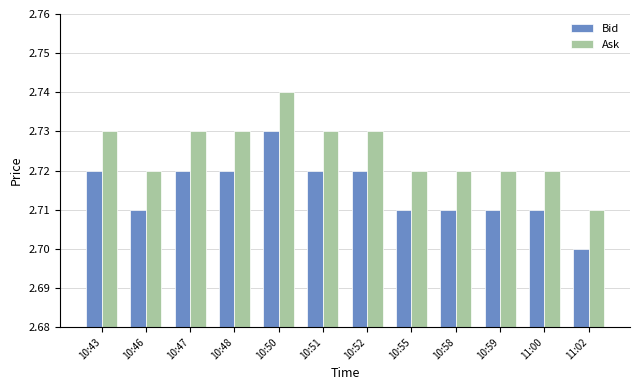

Is the value of Ask at 11:00 greater than the value of Bid at 11:02?

Yes